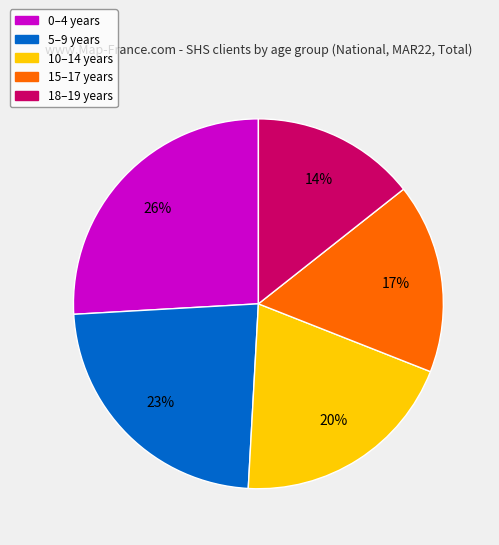

Between 15–17 years and 10–14 years, which is larger?

10–14 years